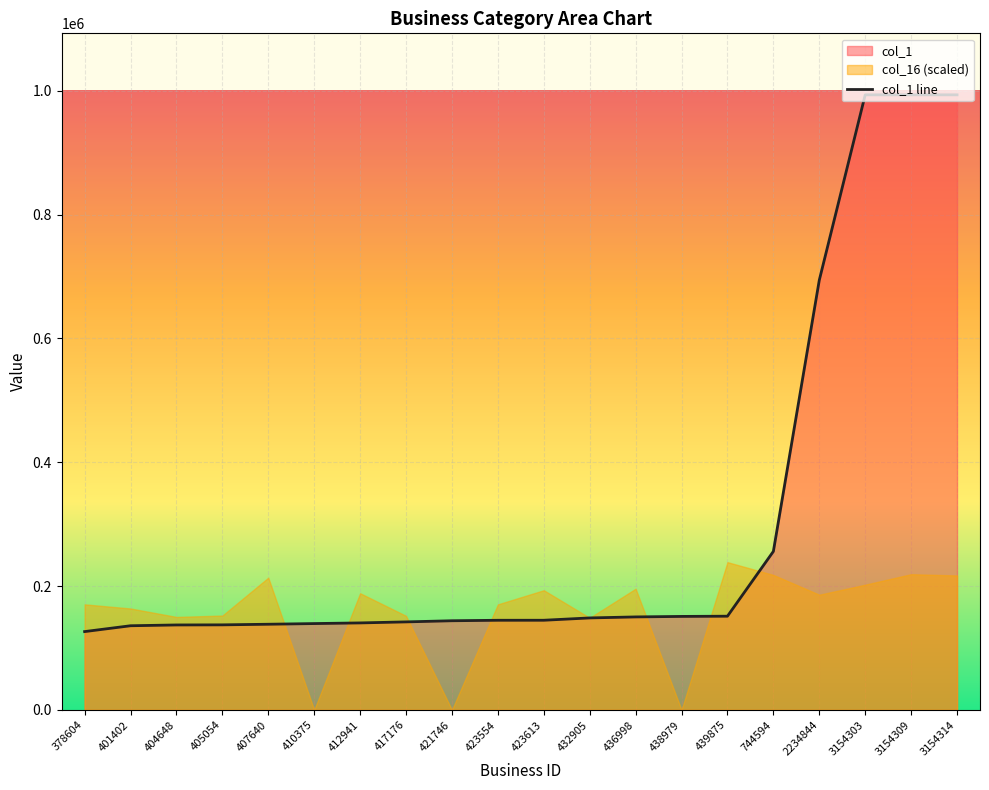

What is the approximate value at 3154309, to the nearest 50?

993350